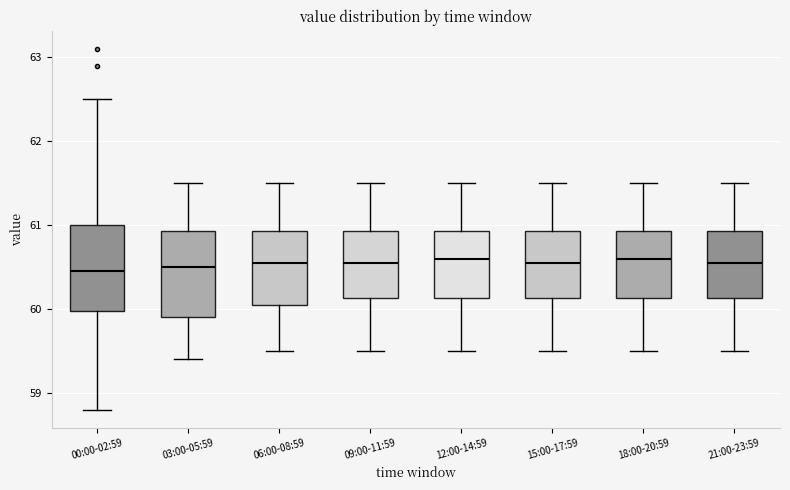

Where is the lower edge of the box for 15:00-17:59 on the y-axis? The values are not printed on the chart, so give them approximately, as read against the axis.

60.1